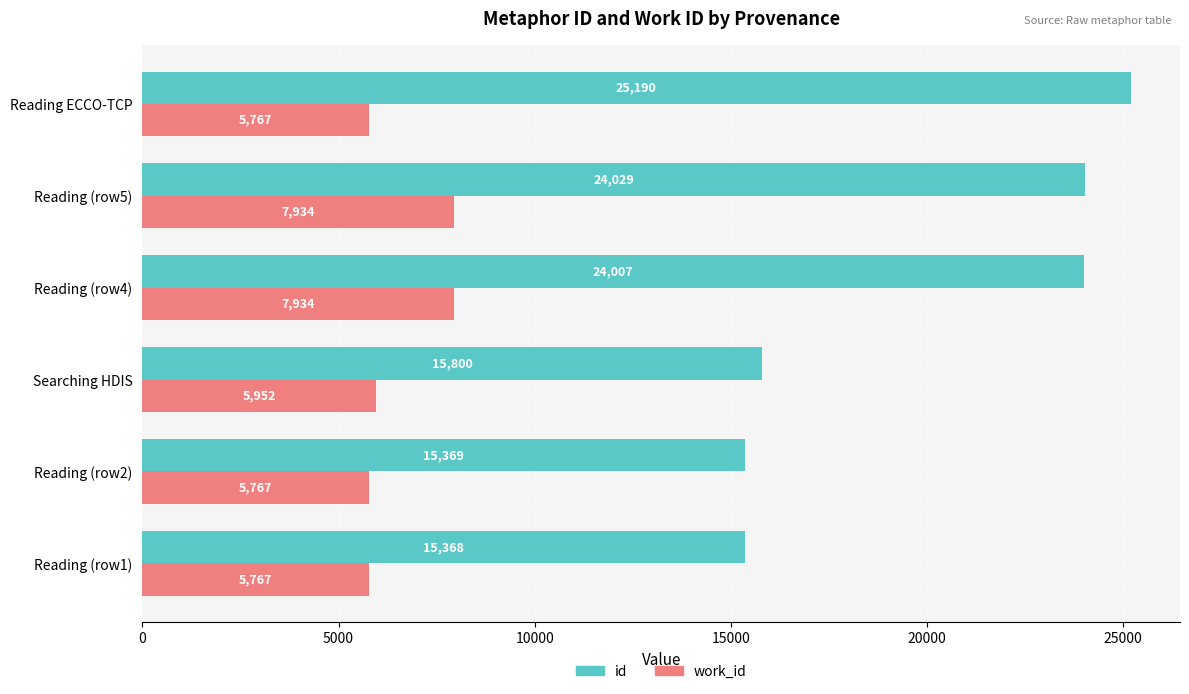

What is the maximum value shown in the chart?

25190